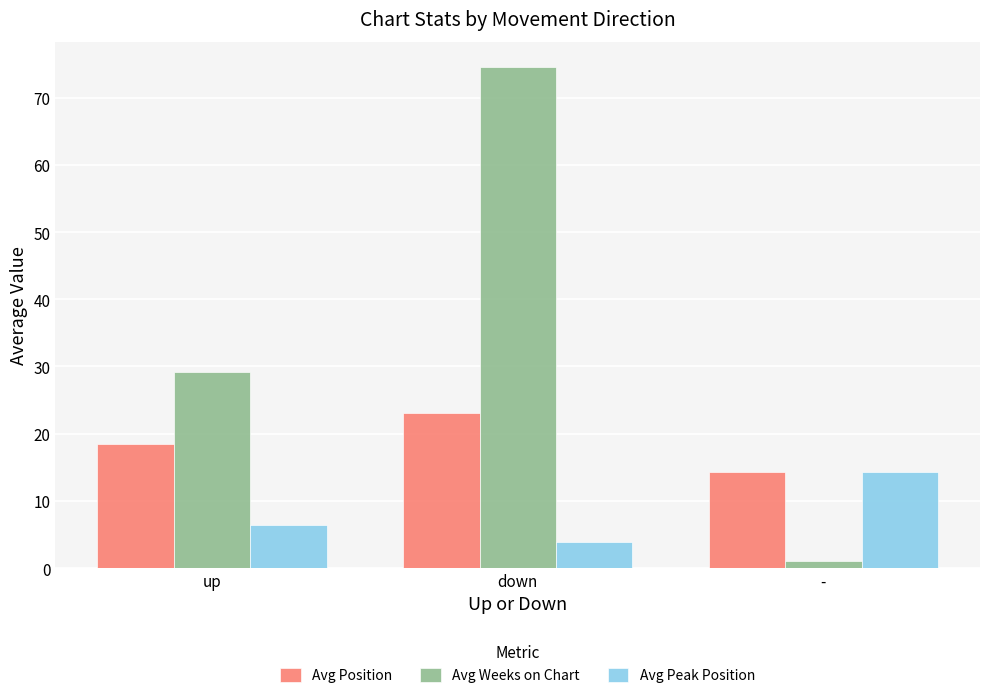

What is the difference between the highest and lowest values at -?

13.3